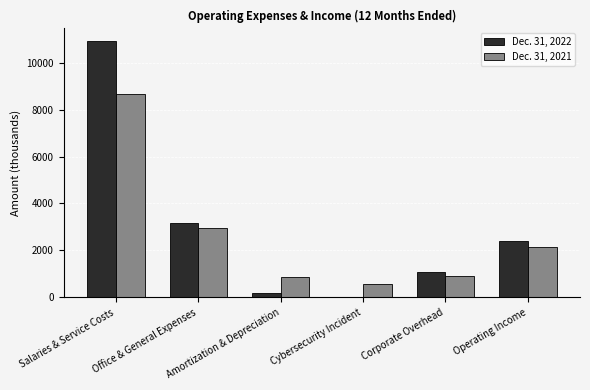

What is the total value across all series at Salaries & Service Costs?

19551